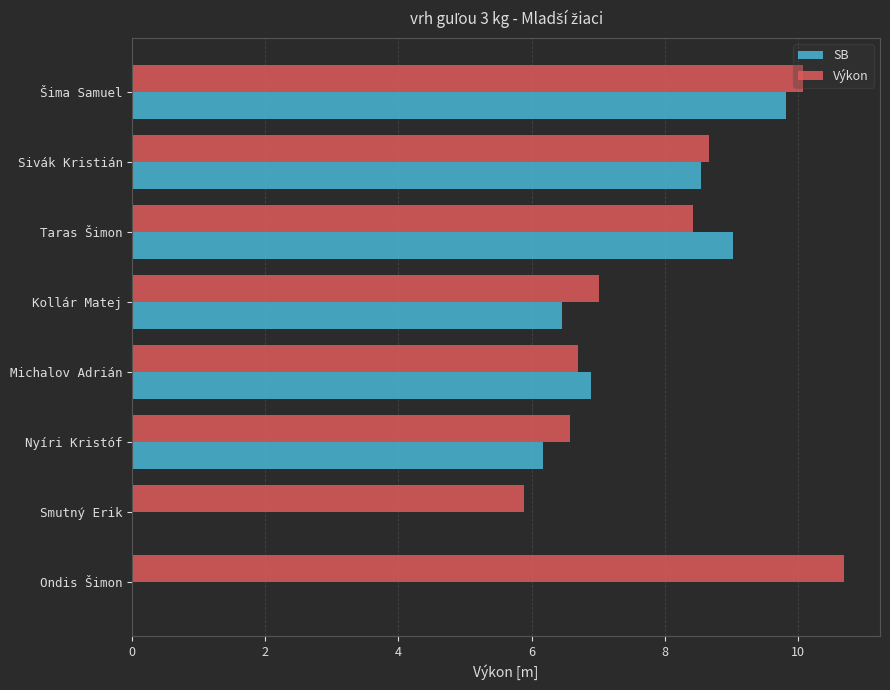

Which series has the widest spread of values?

SB